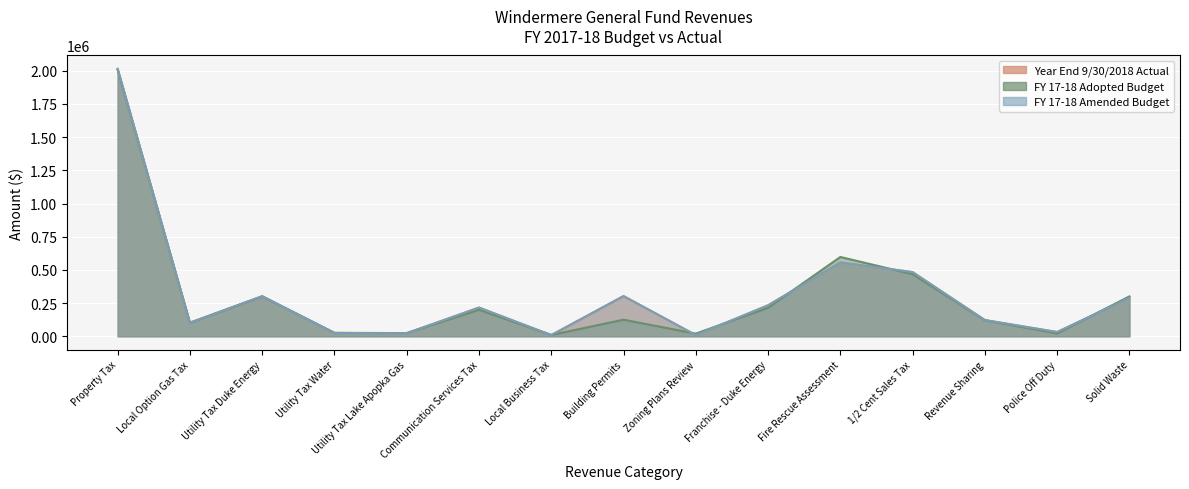

Which series has the largest total across all categories?

Year End 9/30/2018 Actual